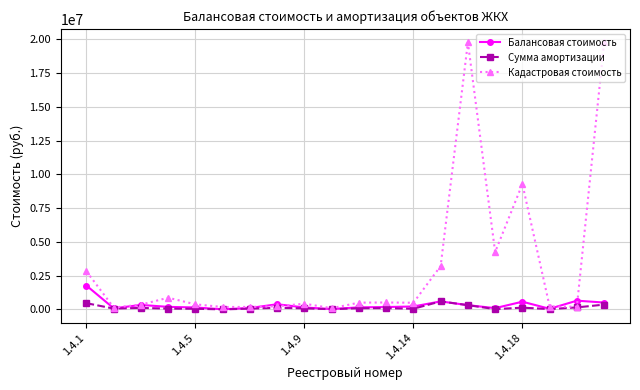

True or false: Сумма амортизации has more than 1 interior local peaks.

True